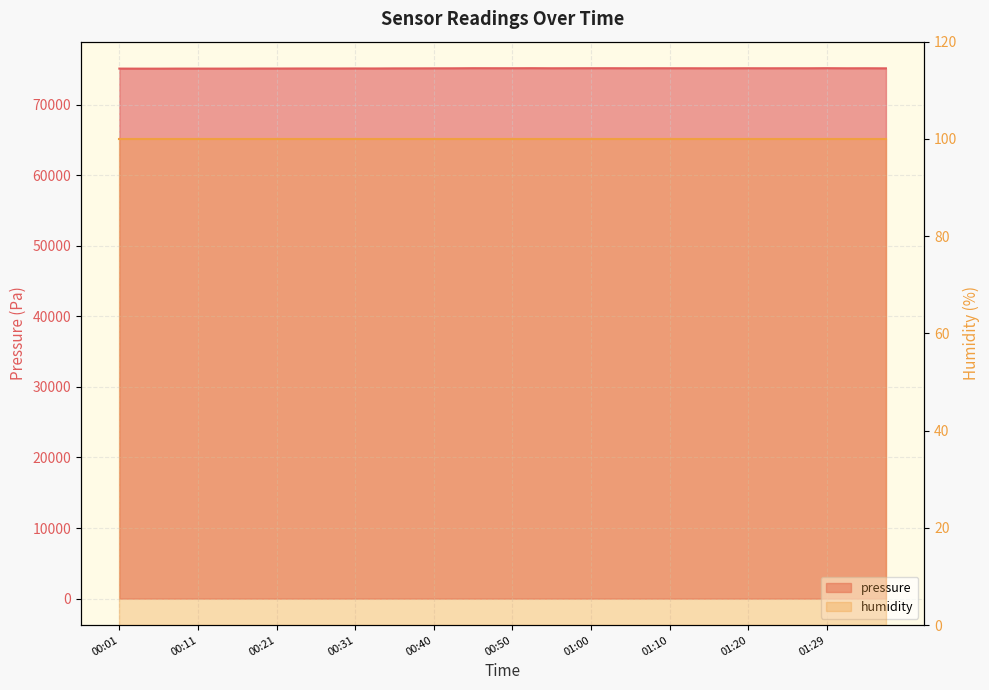

Reading right to left, what are all the values shown in this chart?

75139.2	75149.5	75145.3	75159.8	75147.4	75149.5	75147.4	75151.5	75147.4	75143.3	75149.5	75149.5	75153.6	75149.5	75155.7	75153.6	75151.5	75147.4	75159.8	75151.5	75153.6	75157.8	75143.3	75139.2	75132.9	75130.9	75118.5	75122.6	75116.4	75118.5	75116.4	75110.2	75110.2	75101.9	75099.9	75101.9	75101.9	75093.7	75095.7	75101.9